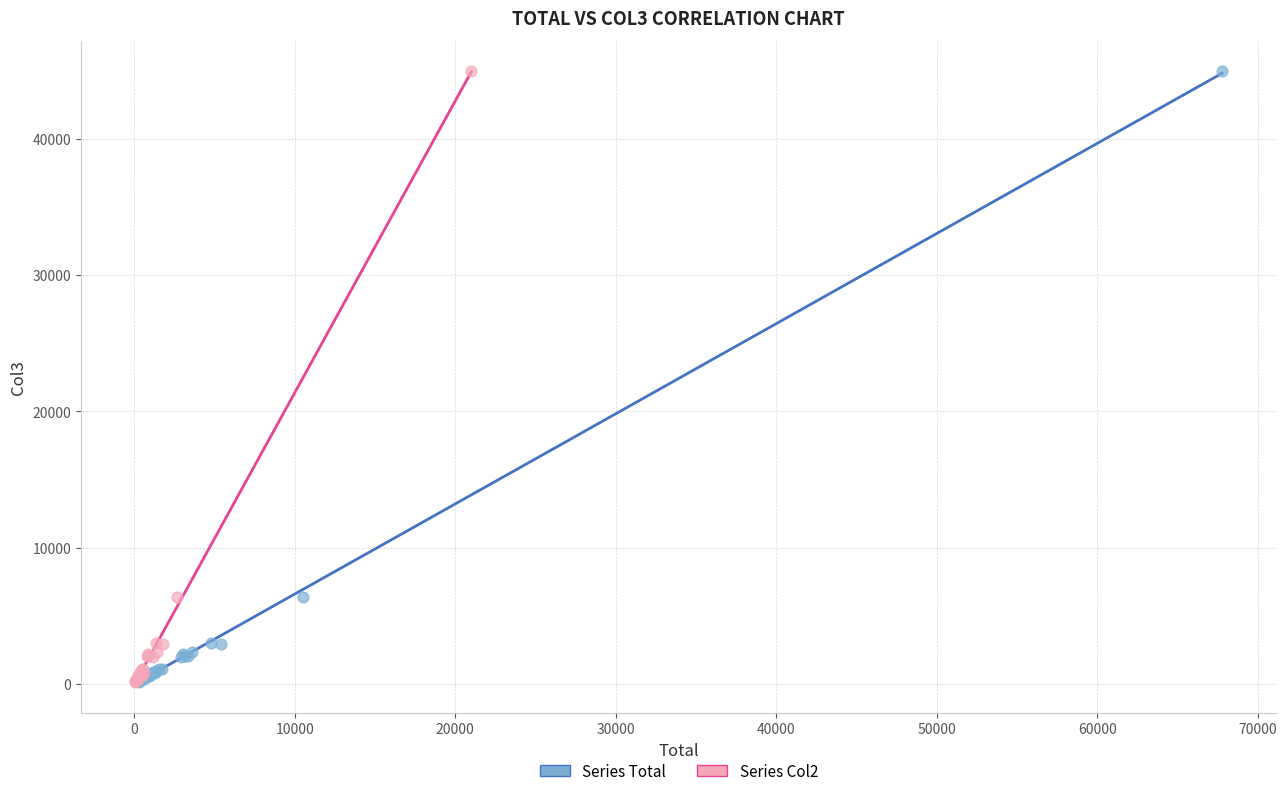

What are all the series names shown in the legend?

Series Total, Series Col2